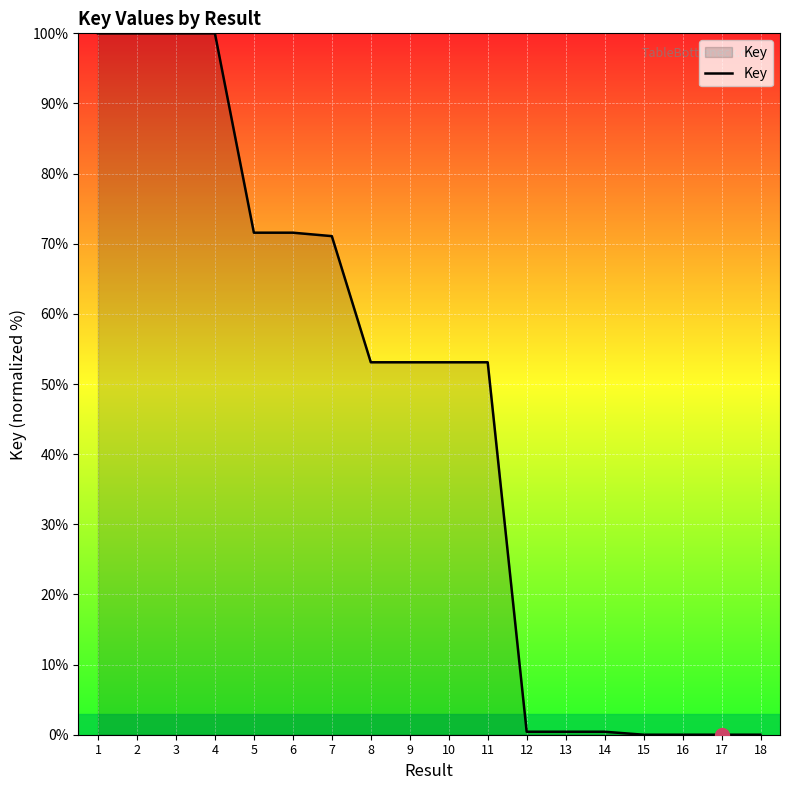

How many lines are shown in the chart?

1